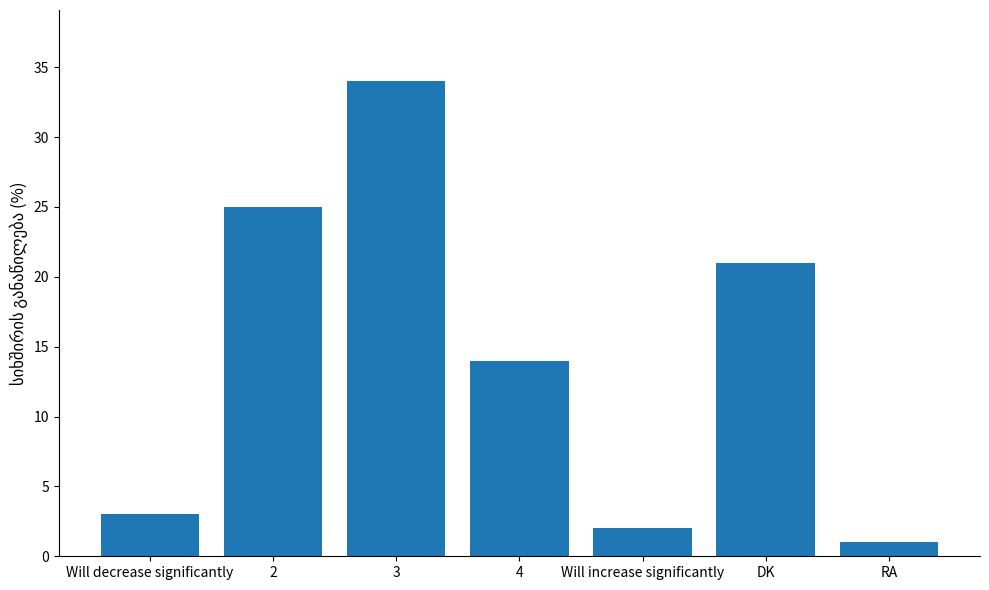

Are the bars grouped side by side (vs. stacked)?

No